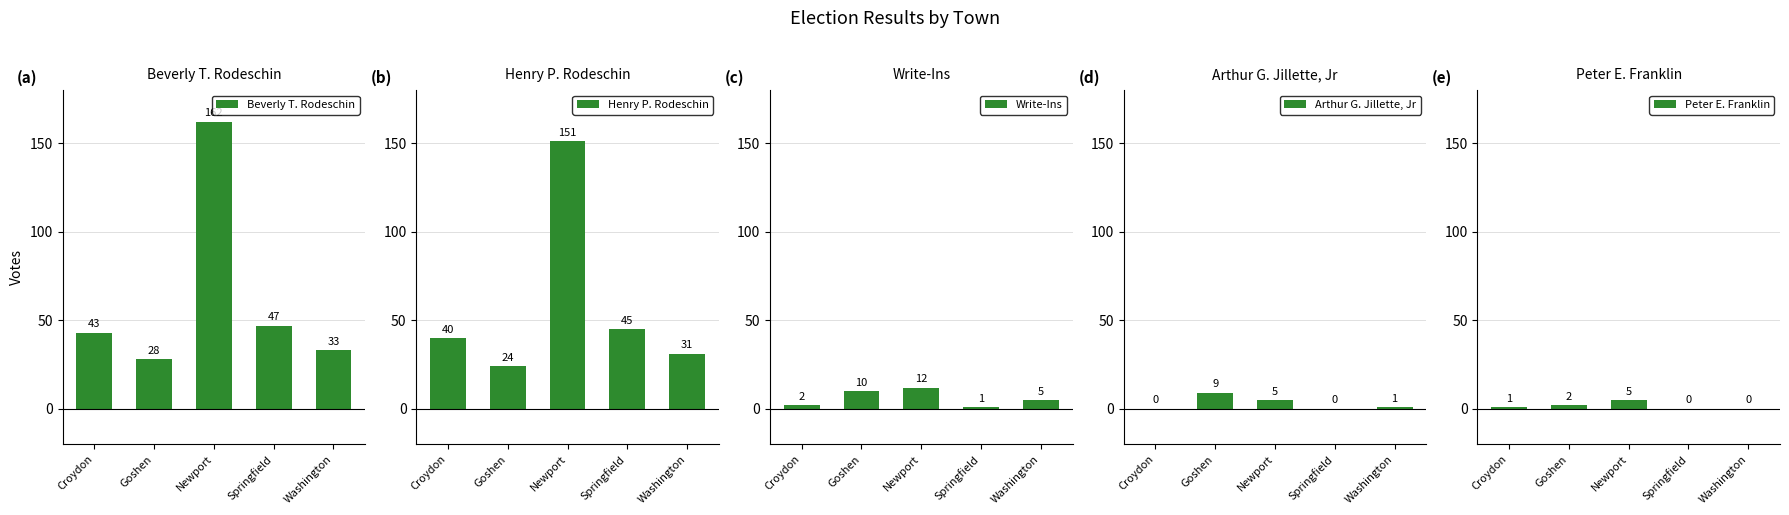

What is the lowest value of the Write-Ins series?

1